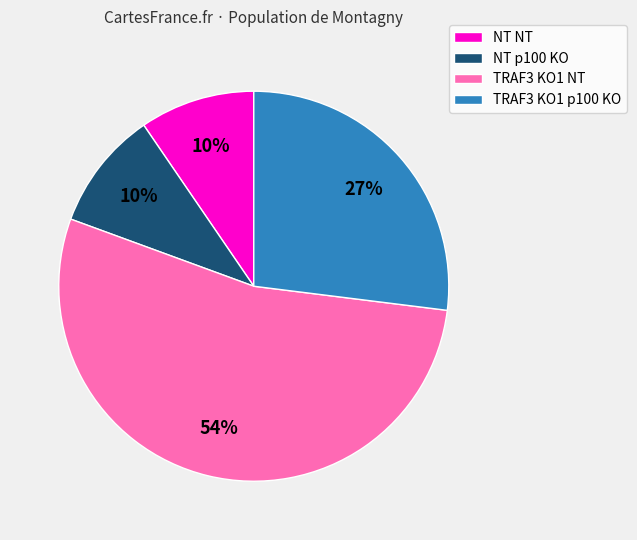

To the nearest percent, what is the difference between the NT p100 KO and TRAF3 KO1 p100 KO slice percentages?

17%